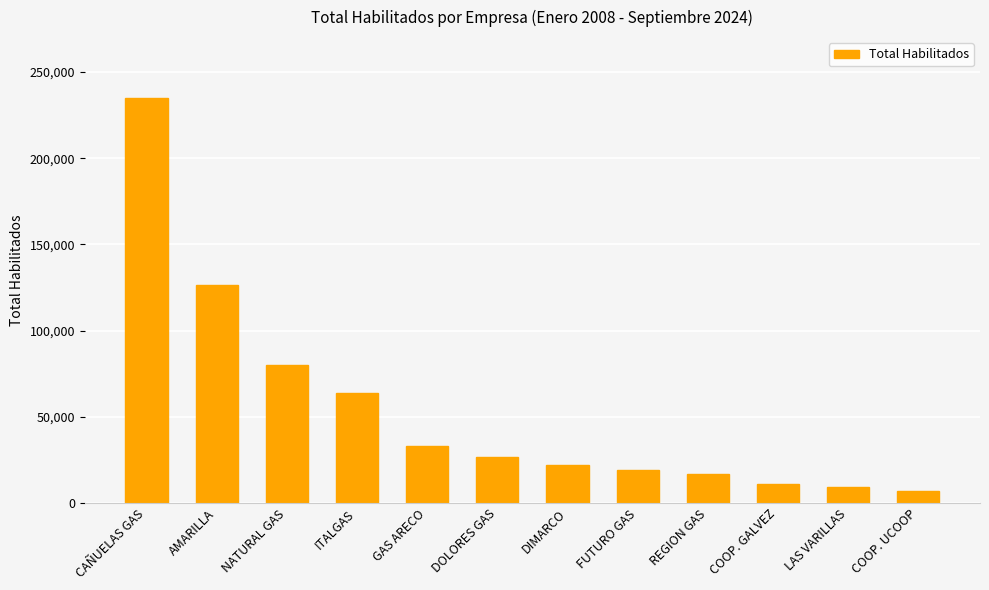

True or false: the data shows 32788 at GAS ARECO.

True